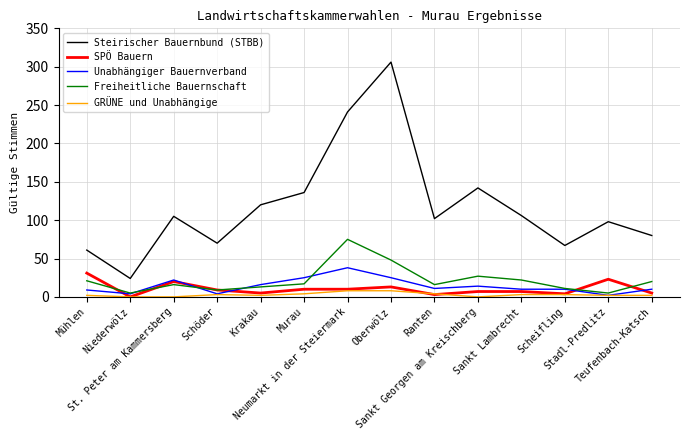

Where is Freiheitliche Bauernschaft nearest to the value 40?

Oberwölz